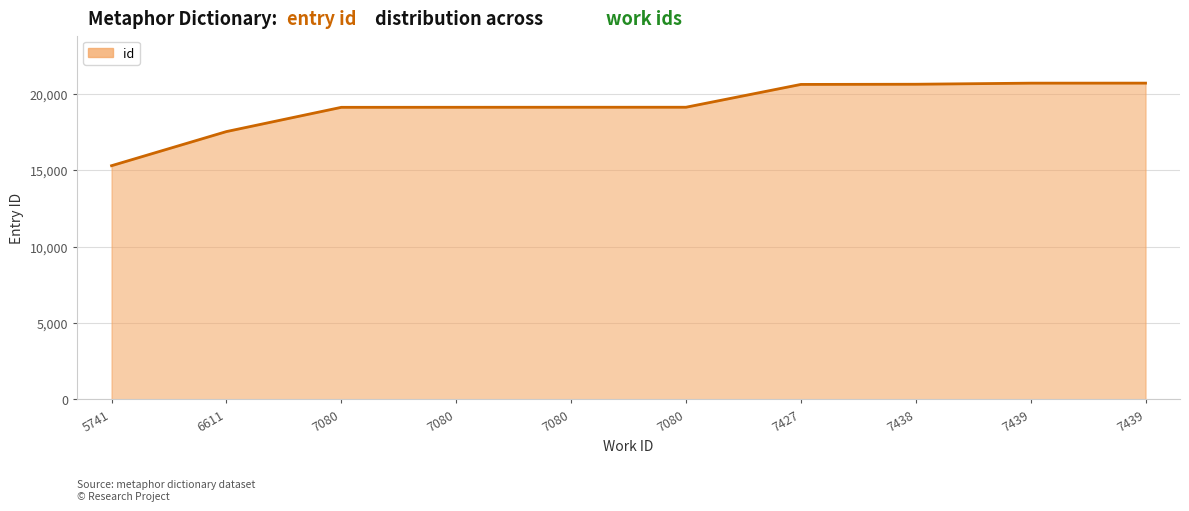

Reading left to right, list all the values displayed in this chart.

5741=15297	6611=17531	7080=19118	7080=19121	7080=19123	7080=19124	7427=20617	7438=20629	7439=20700	7439=20702